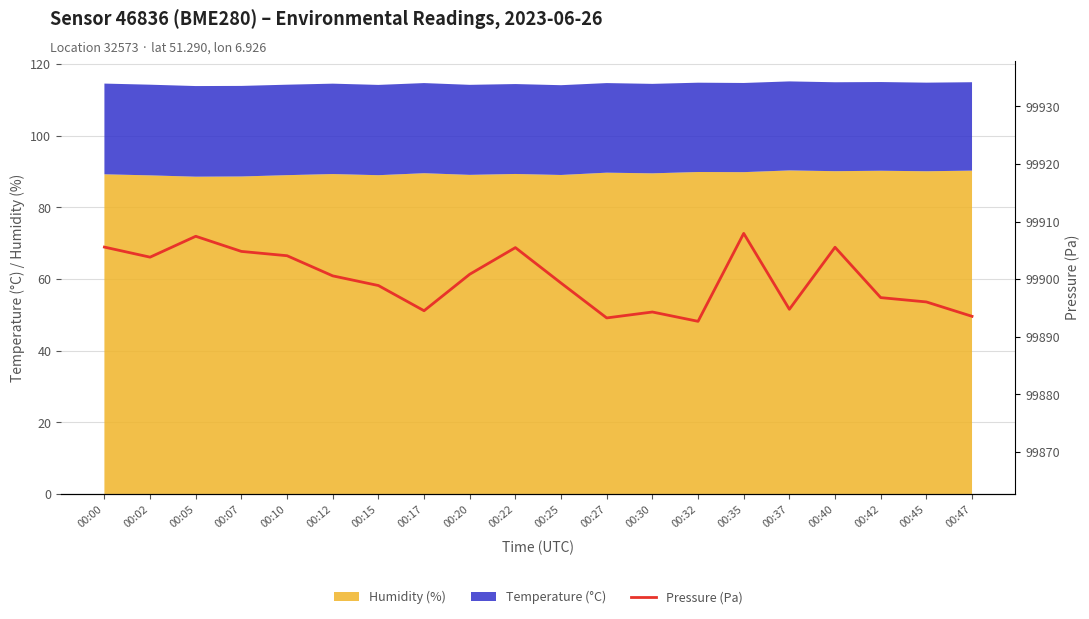

Reading right to left, extract all data points from this chart.

99893.5	99896.0	99896.8	99905.5	99894.8	99907.9	99892.7	99894.3	99893.2	99899.3	99905.5	99900.8	99894.5	99898.9	99900.6	99904.1	99904.8	99907.4	99903.8	99905.6